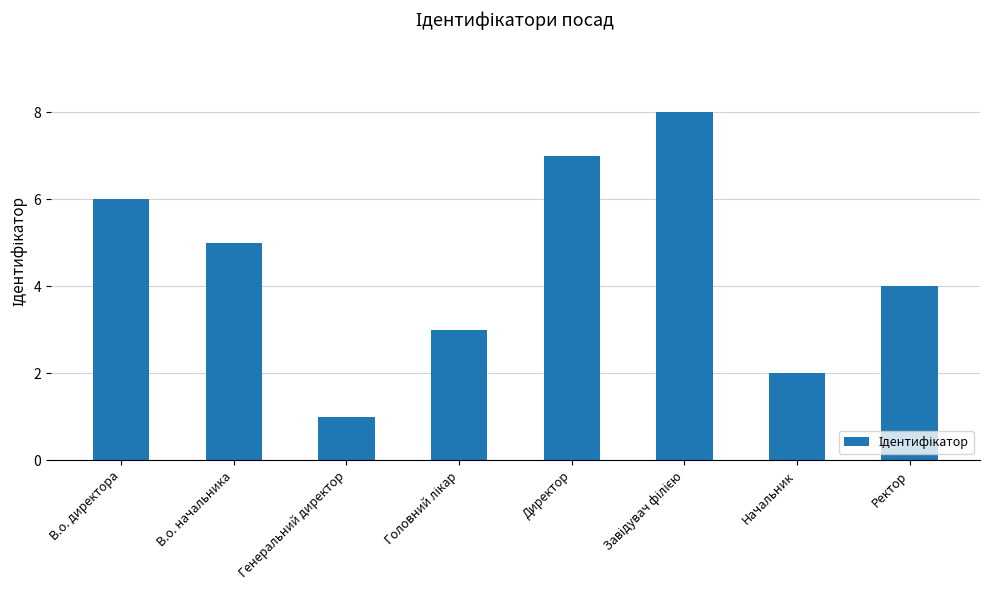

How many series are shown in this chart?

1